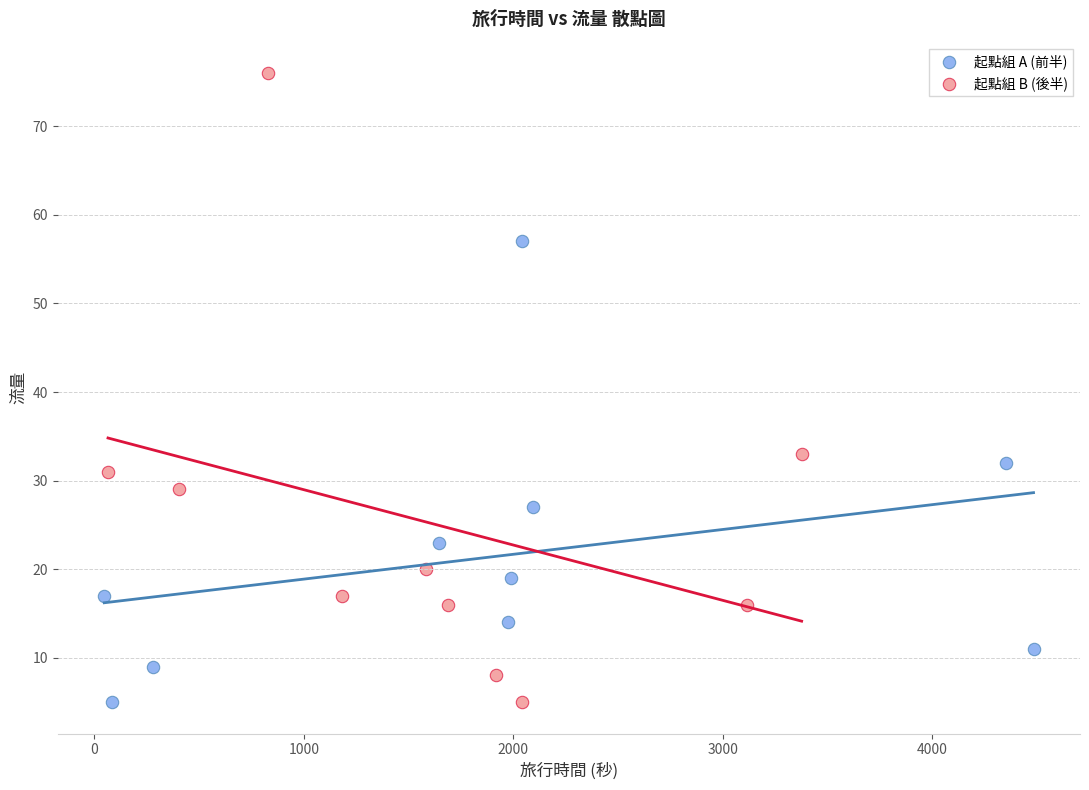

Which series has the largest Y range (max minus min)?

起點組 B (後半)